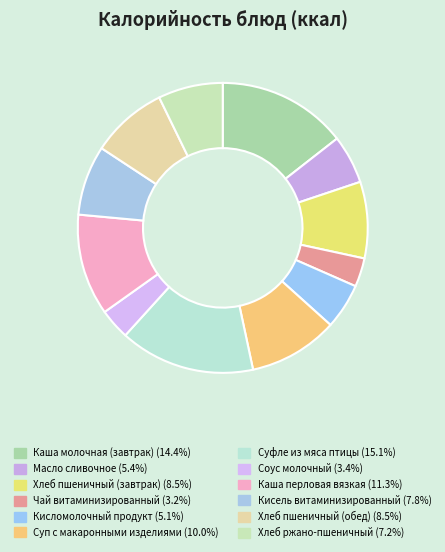

Is there a majority slice in this chart?

No